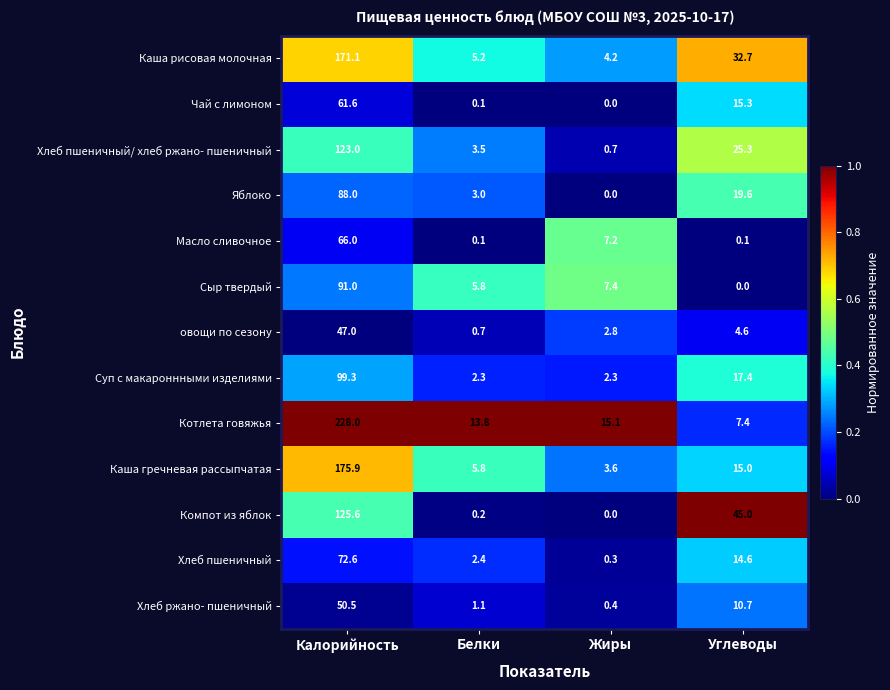

Is the value of Суп с макароннными изделиями at Калорийность greater than the value of Компот из яблок at Жиры?

Yes